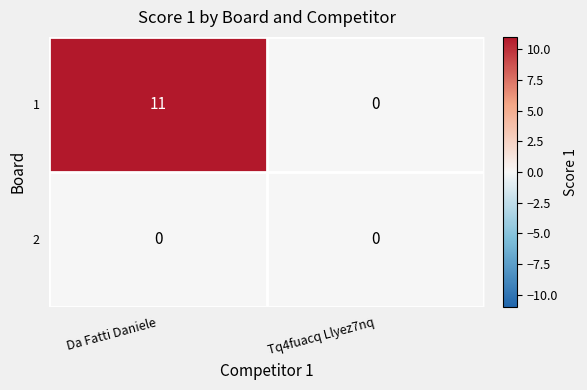

What is the difference between the maximum and minimum values in the 1 series?

11